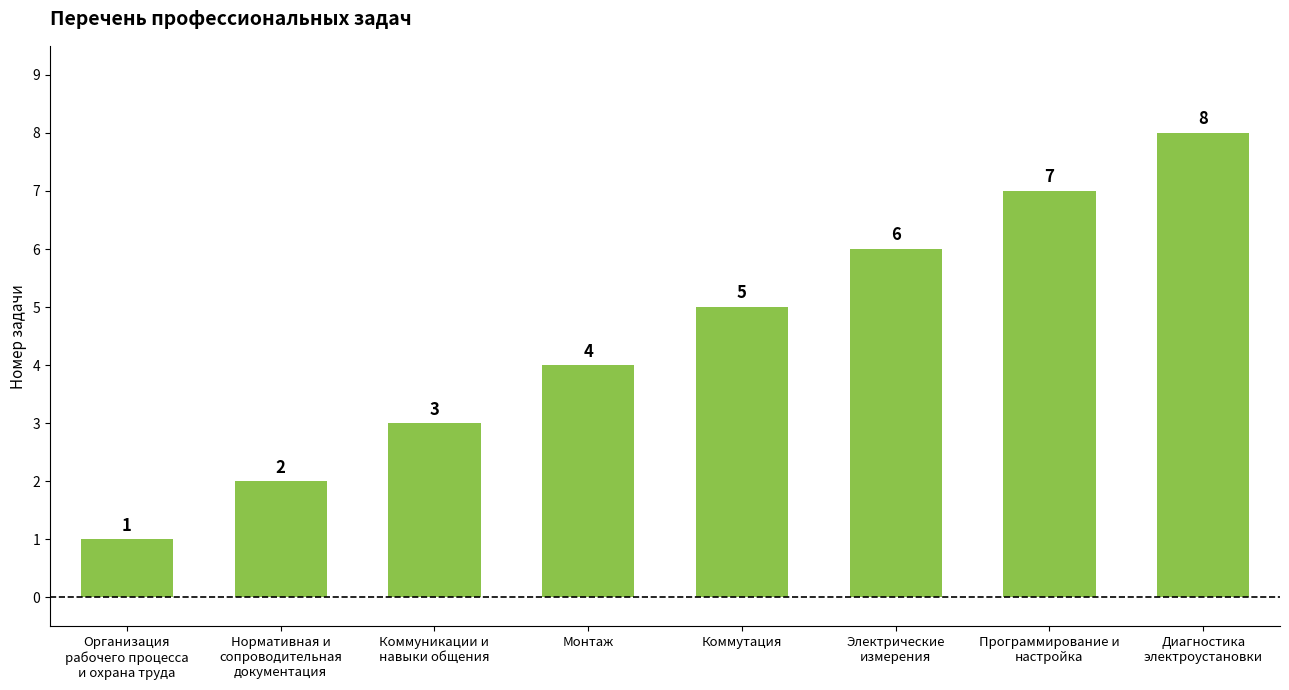

Where is the data nearest to the value 4?

Монтаж